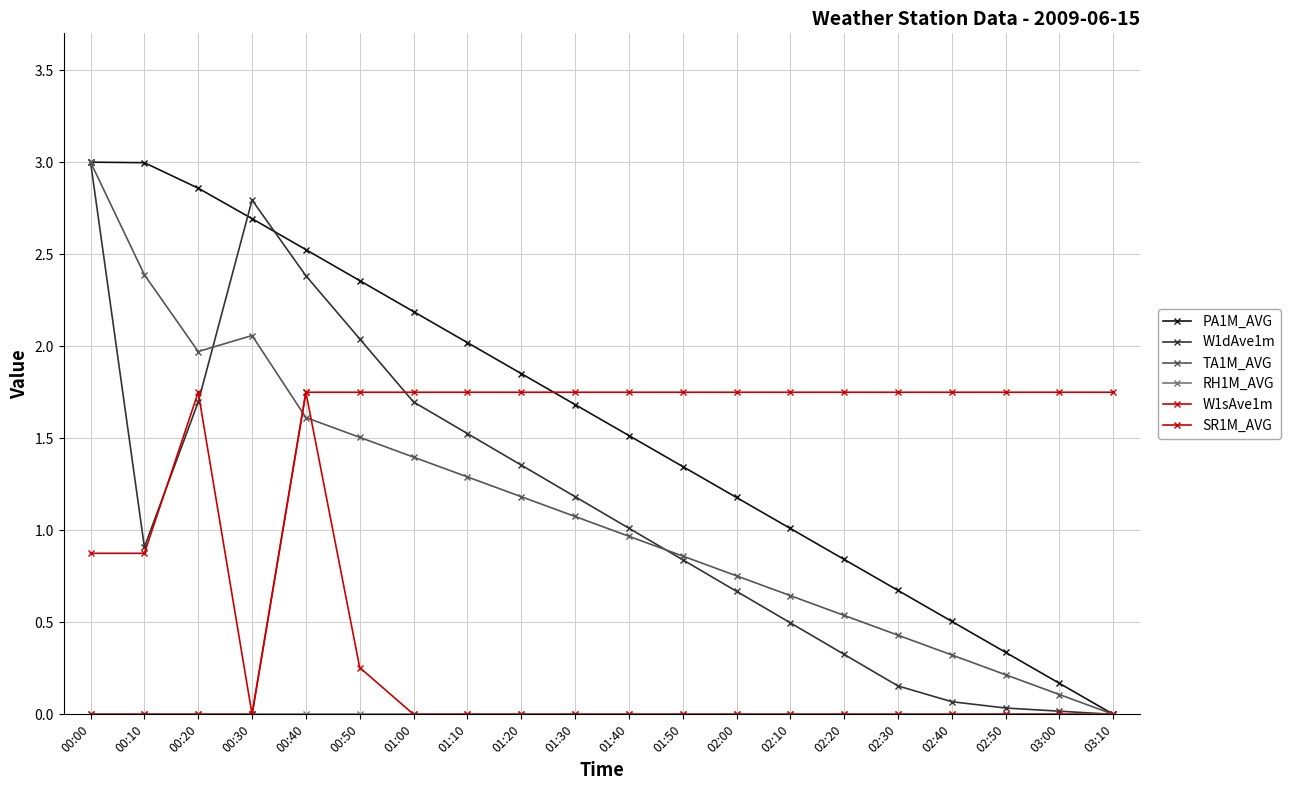

How many categories are shown in the chart?

20